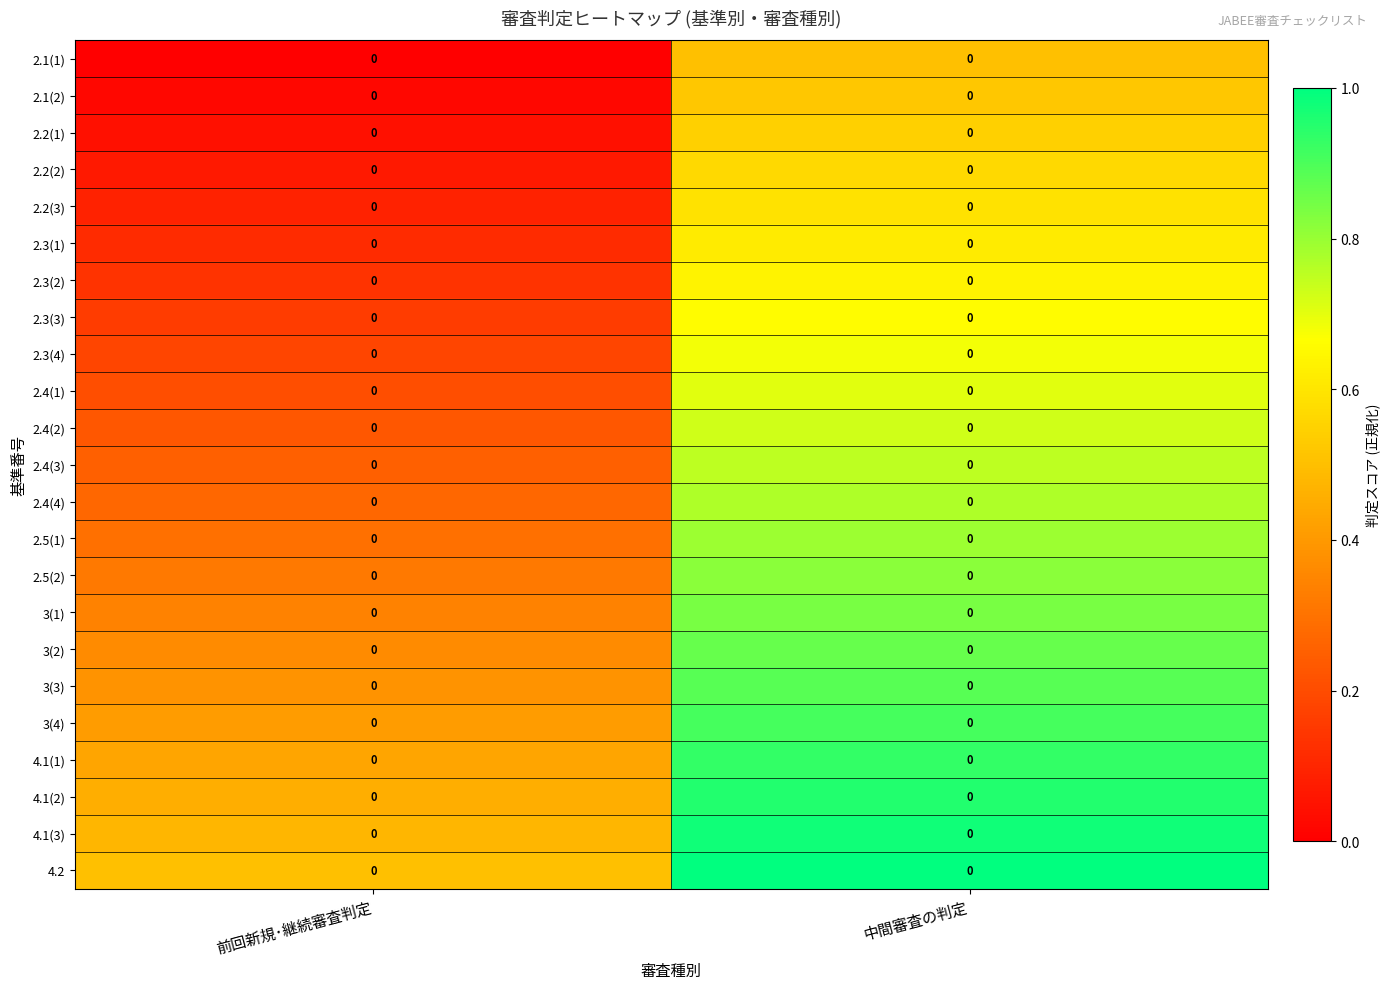

How many categories are shown in the chart?

2